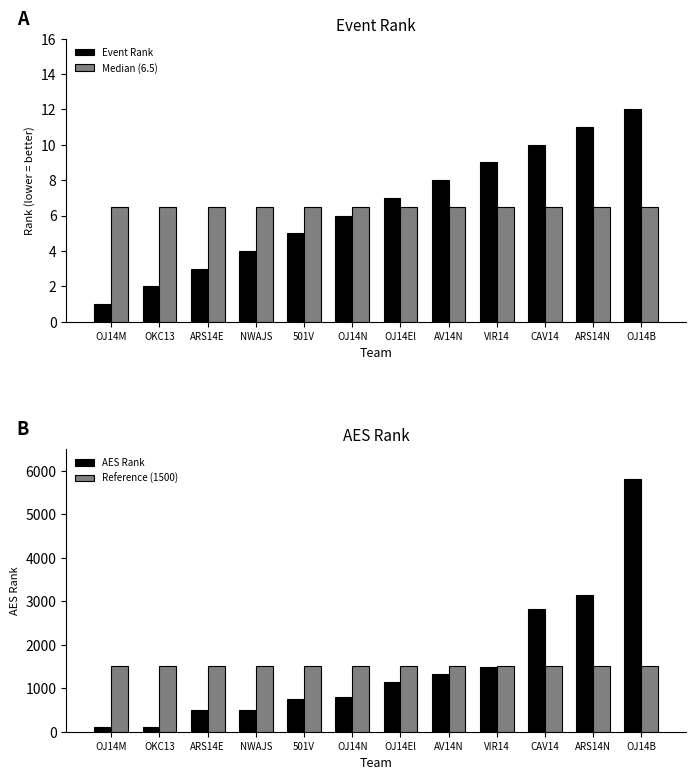

Count the number of categories in the chart.

12